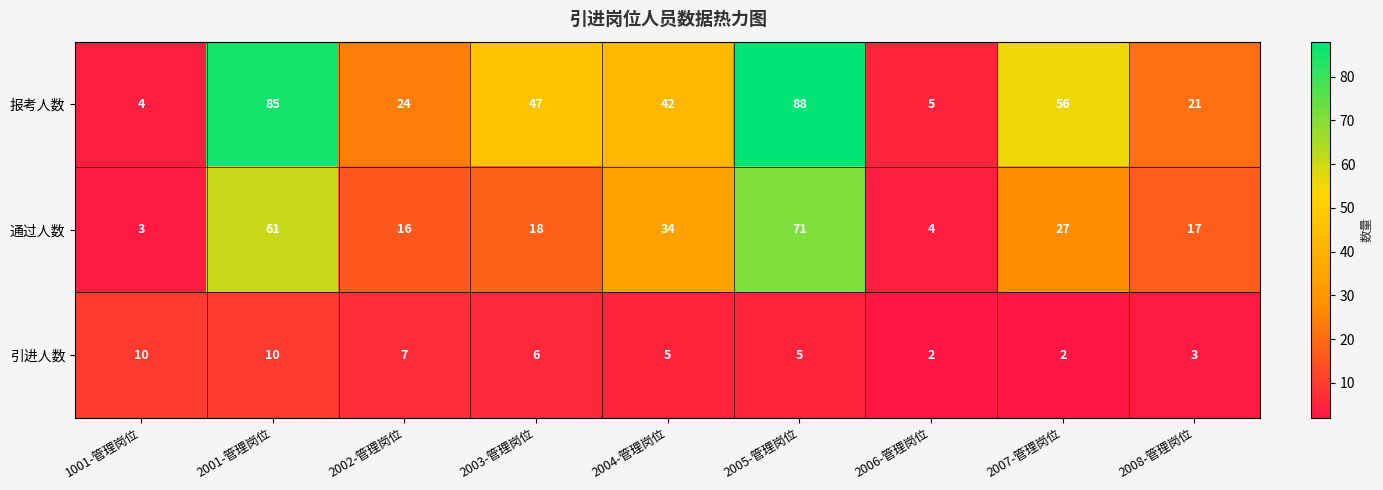

Count the number of categories in the chart.

9